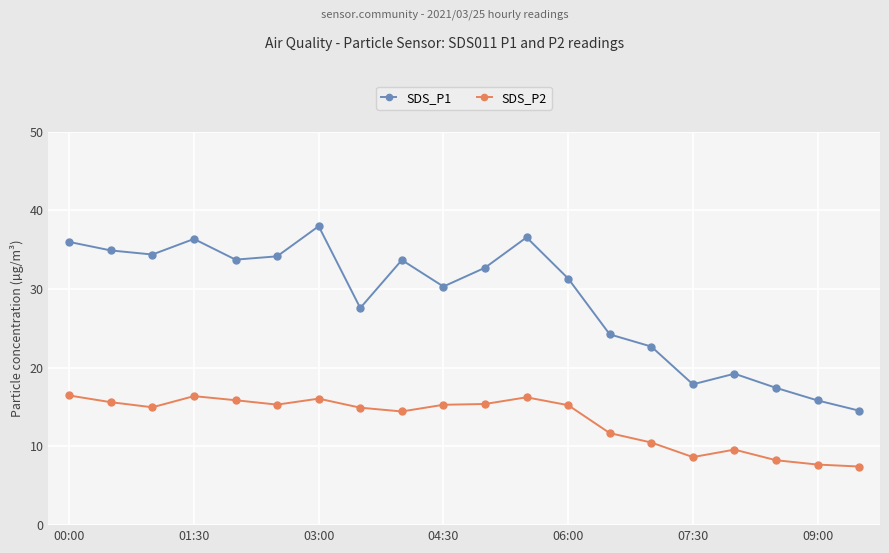

List the series in order of their peak value, highest first.

SDS_P1, SDS_P2